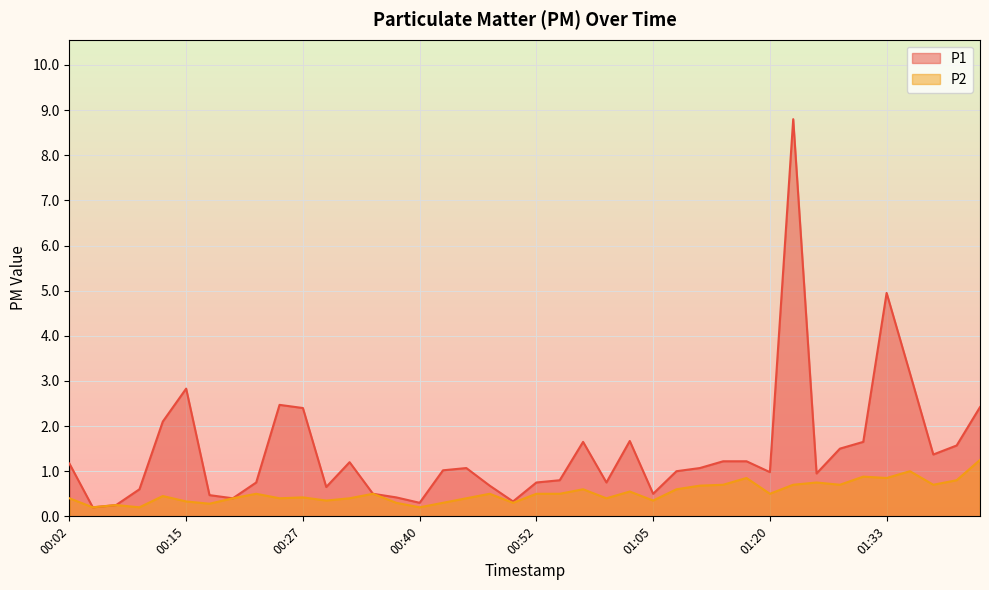

What is the difference between the maximum and minimum values in the P2 series?

1.1